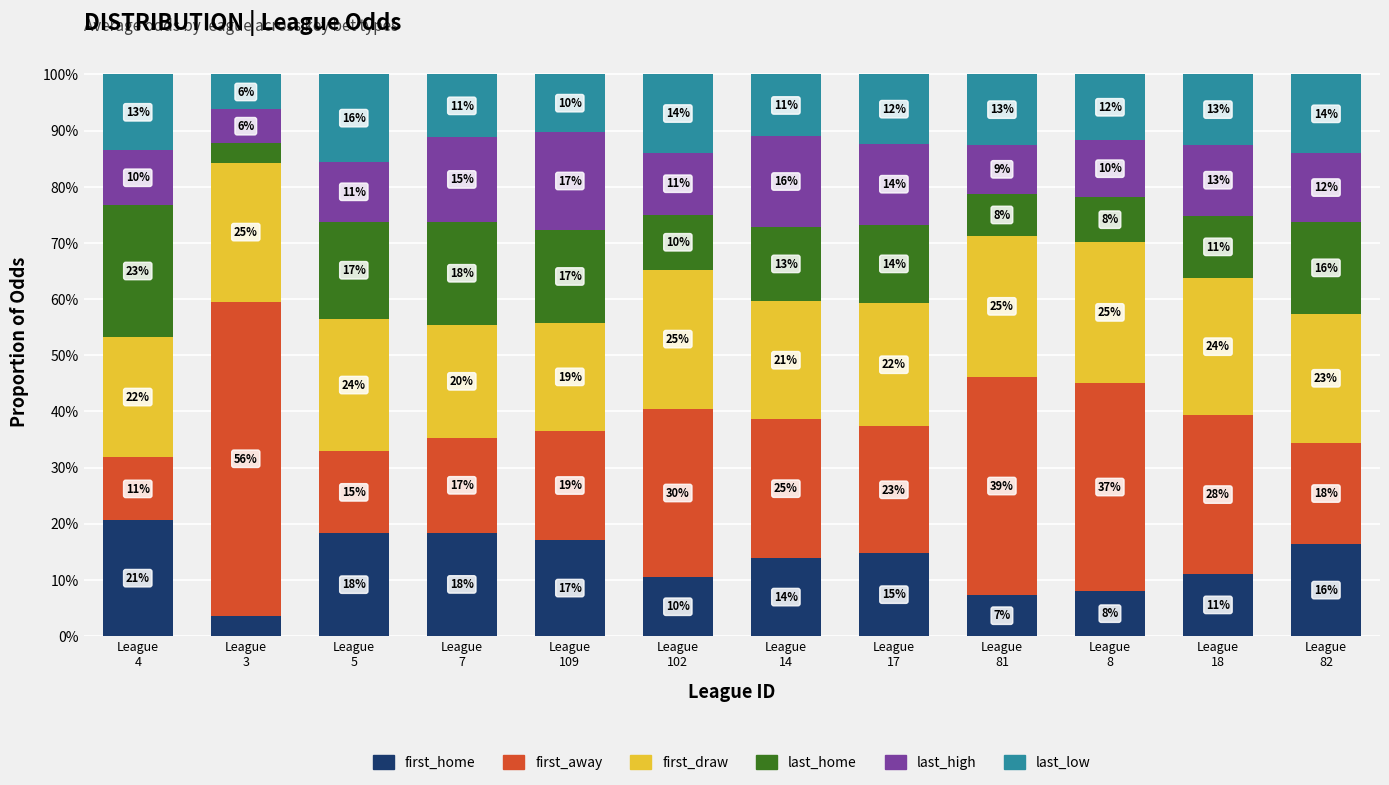

Are the bars horizontal?

No